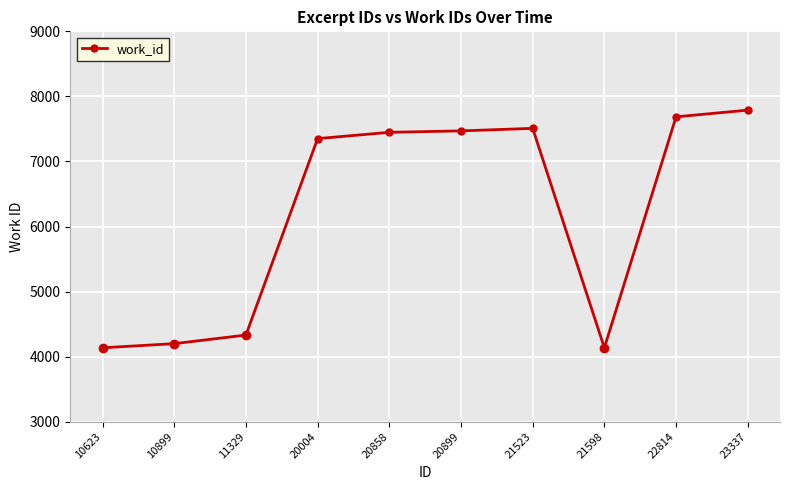

Reading right to left, extract all data points from this chart.

7789	7686	4136	7509	7470	7448	7351	4332	4200	4136